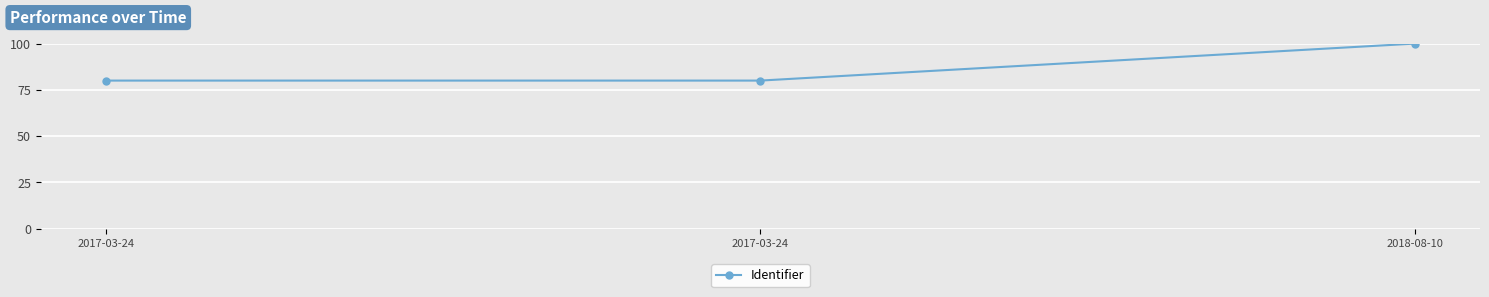

Rank the categories by value from highest to lowest.

2018-08-10, 2017-03-24, 2017-03-24